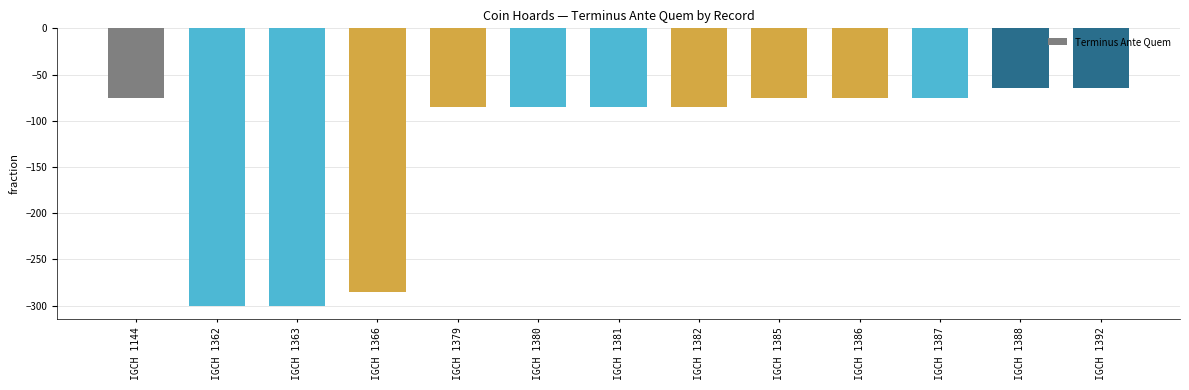

Reading left to right, list all the values displayed in this chart.

IGCH 1144=-75	IGCH 1362=-300	IGCH 1363=-300	IGCH 1366=-285	IGCH 1379=-85	IGCH 1380=-85	IGCH 1381=-85	IGCH 1382=-85	IGCH 1385=-75	IGCH 1386=-75	IGCH 1387=-75	IGCH 1388=-65	IGCH 1392=-65